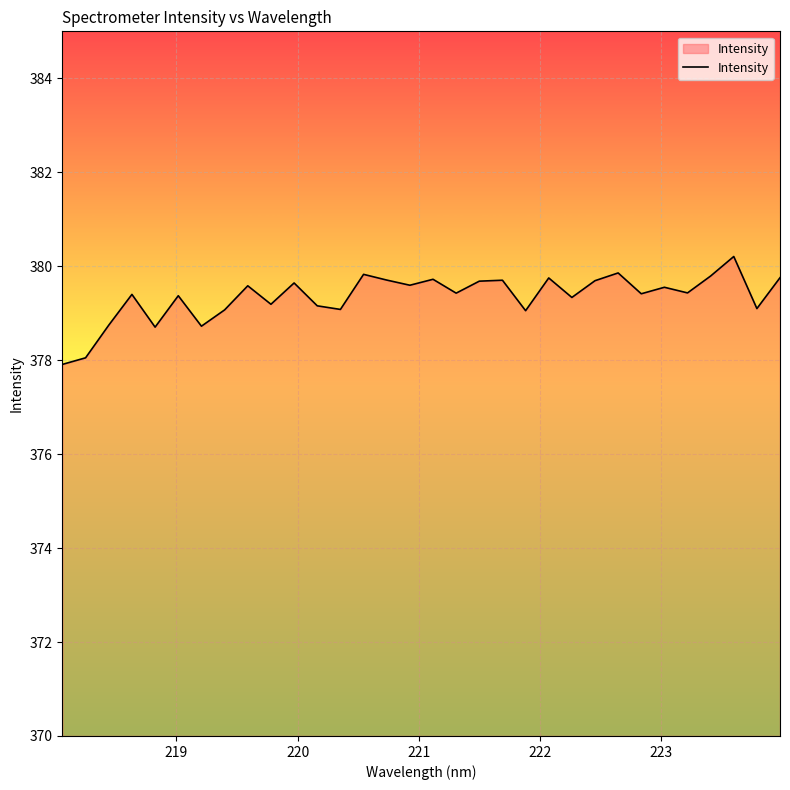

What is the difference between the maximum and minimum values?

2.3